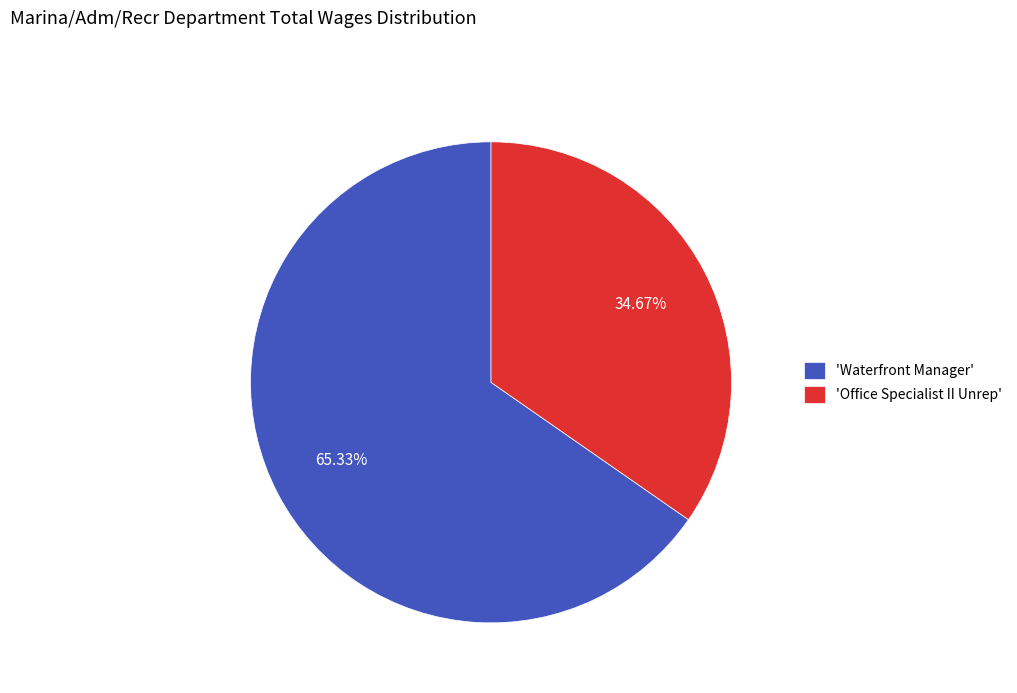

Which slice represents more than half of the pie?

'Waterfront Manager'